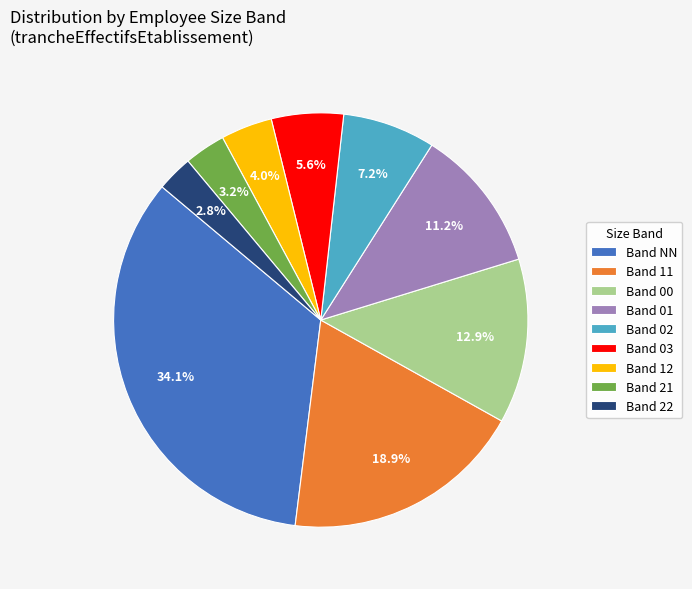

What percentage is NOT represented by Band 12?

96.0%